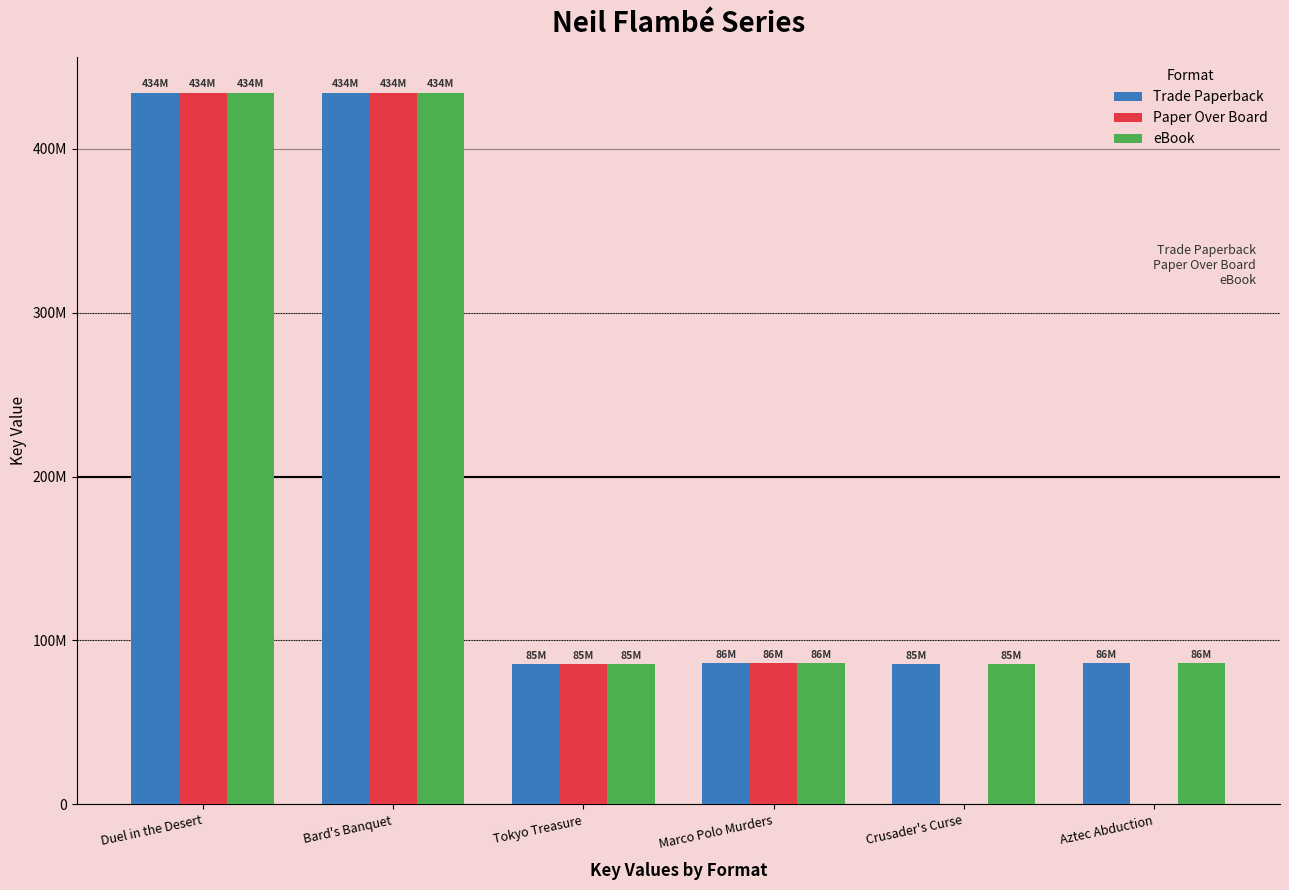

Does the chart contain stacked bars?

No